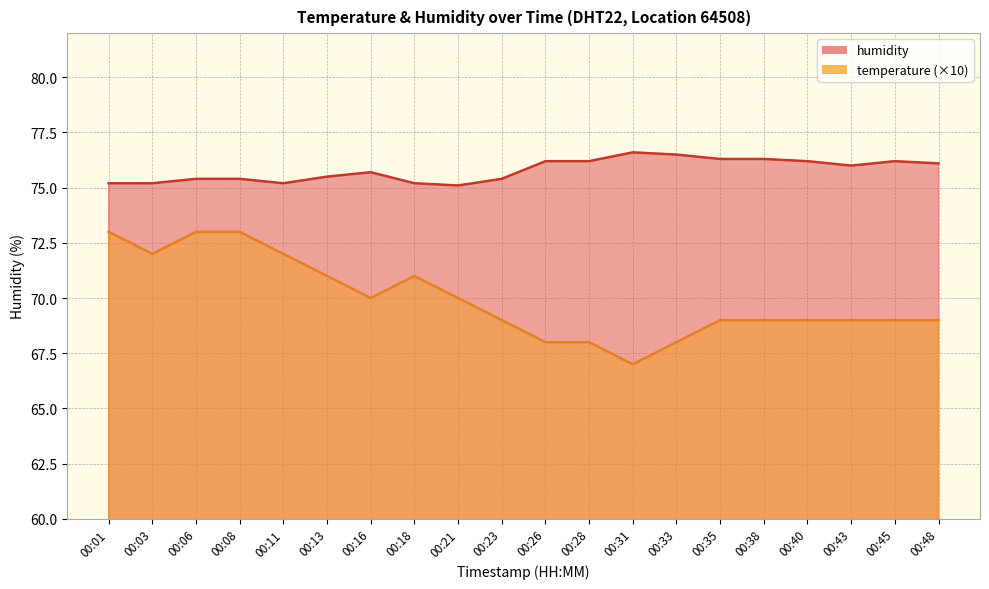

True or false: humidity has more than 0 points higher than both neighbors.

True